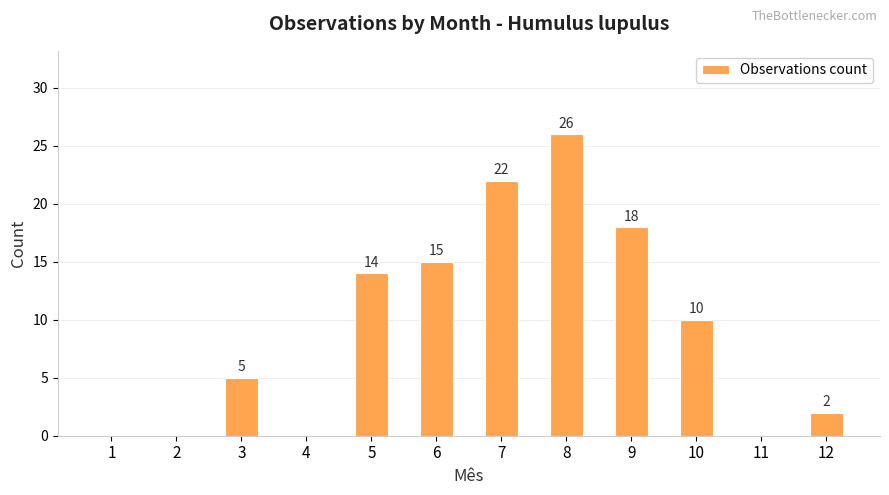

At which label is the value closest to 13?

5